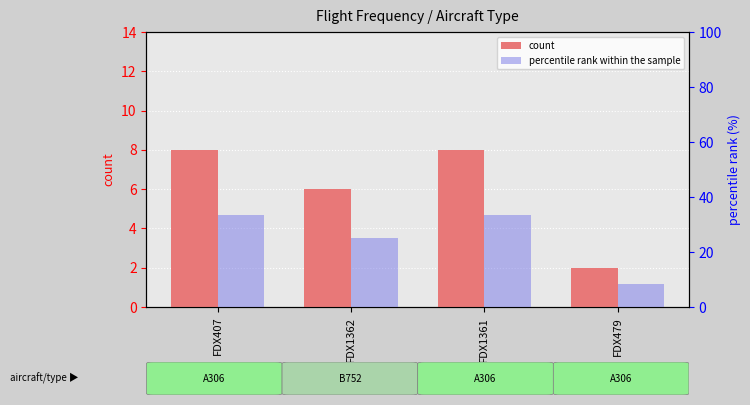

What is the label of the 3rd bar from the right?

FDX1362